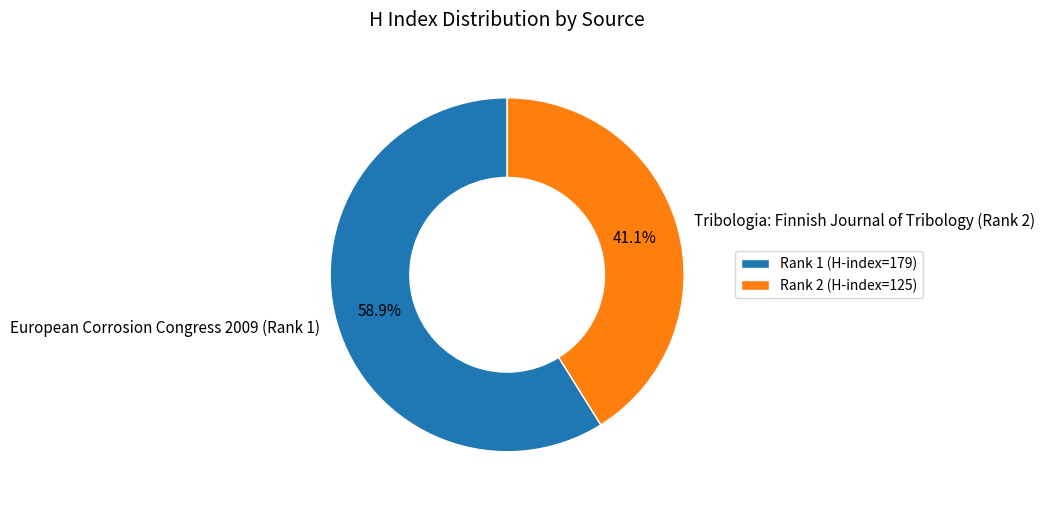

To the nearest percent, what portion does Tribologia: Finnish Journal of Tribology (Rank 2) represent?

41%